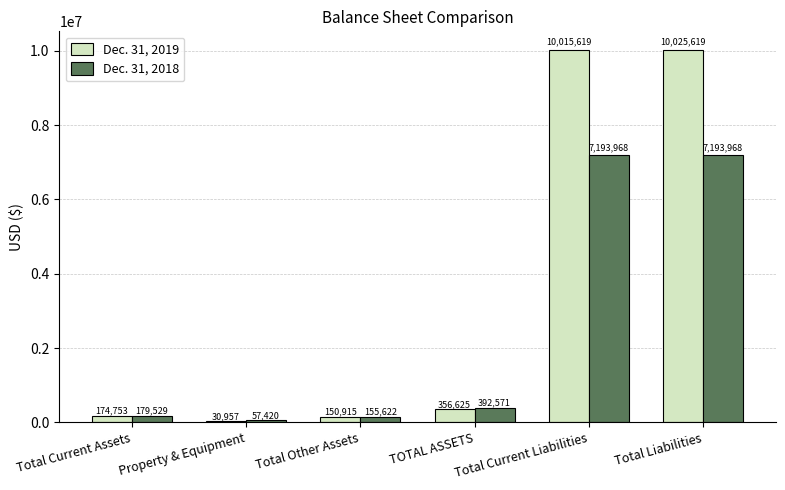

Is the value of Dec. 31, 2019 at Total Current Assets greater than the value of Dec. 31, 2018 at Property & Equipment?

Yes